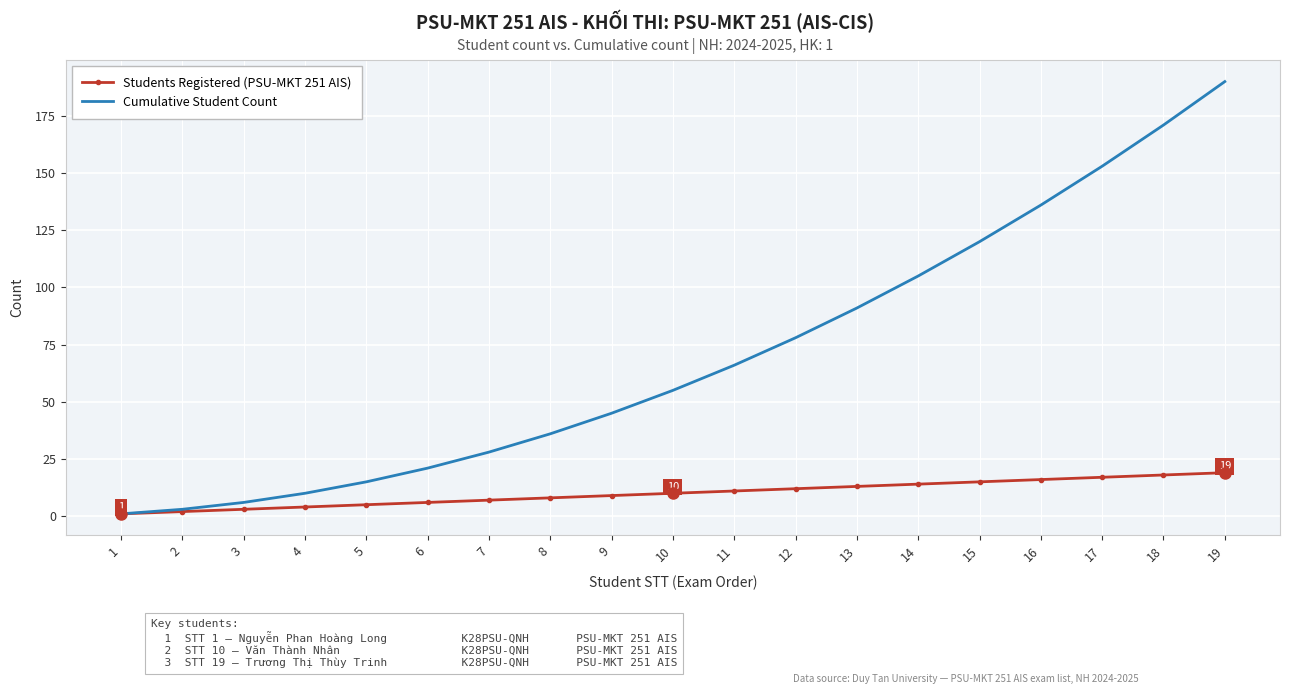

List the series in order of their overall mean, lowest first.

Students Registered (PSU-MKT 251 AIS), Cumulative Student Count